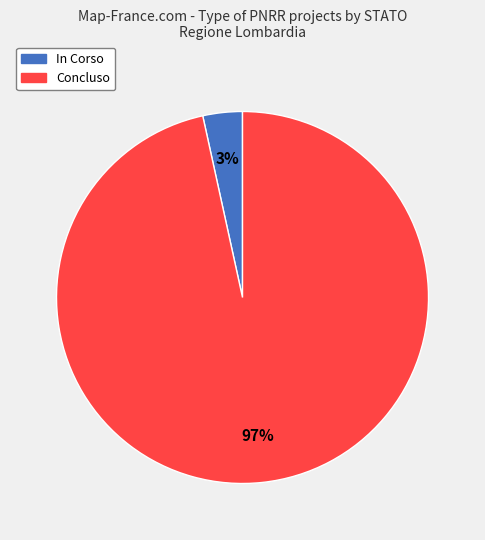

Which slice is the smallest?

In Corso